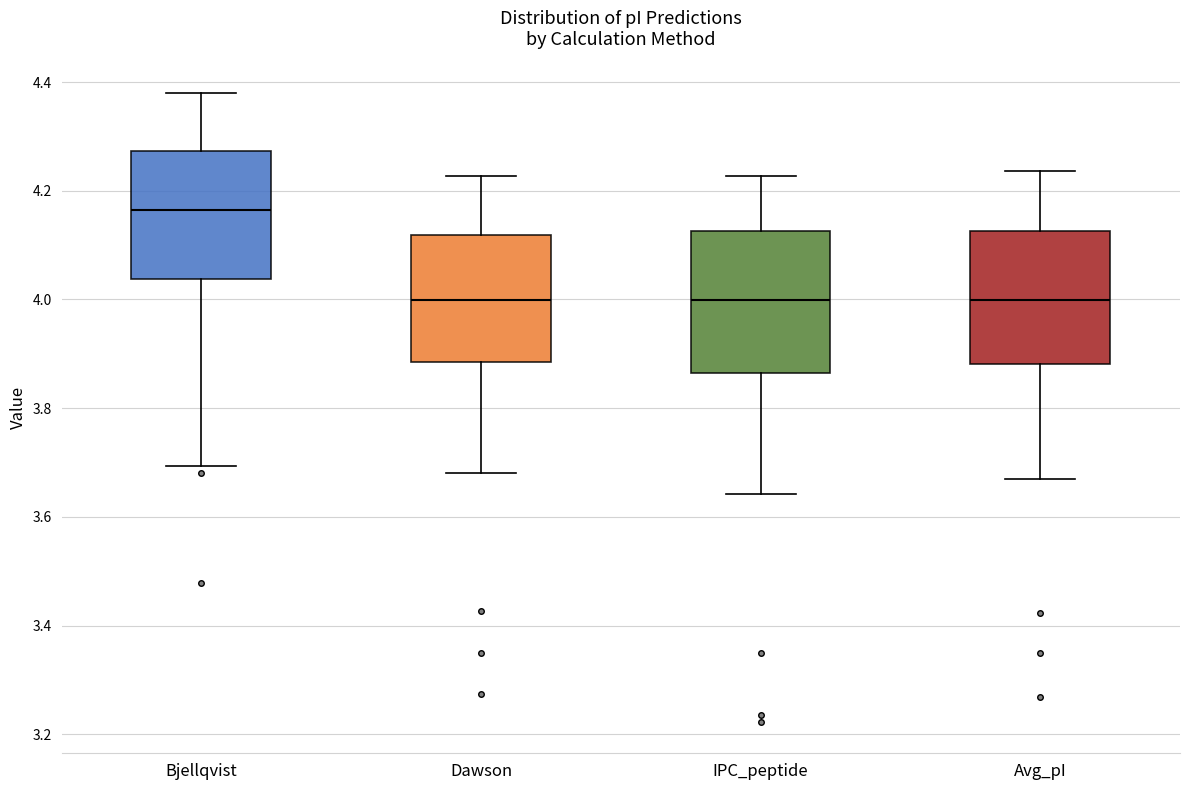

Reading left to right, read every box against the y-axis: the position of its median line, the range the box covers, and the ends of its whiskers. The values are not printed on the chart, so give them approximately, as read against the axis.

Bjellqvist: median 4.16, box 4.04 to 4.28, whiskers 3.70 to 4.38
Dawson: median 4.00, box 3.88 to 4.12, whiskers 3.68 to 4.22
IPC_peptide: median 4.00, box 3.86 to 4.12, whiskers 3.64 to 4.22
Avg_pI: median 4.00, box 3.88 to 4.12, whiskers 3.68 to 4.24